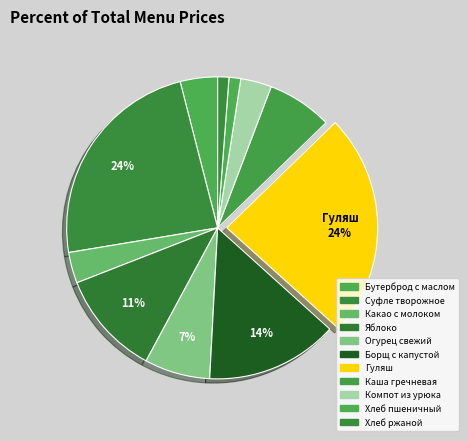

True or false: Бутерброд с маслом accounts for 1% of the total.

False